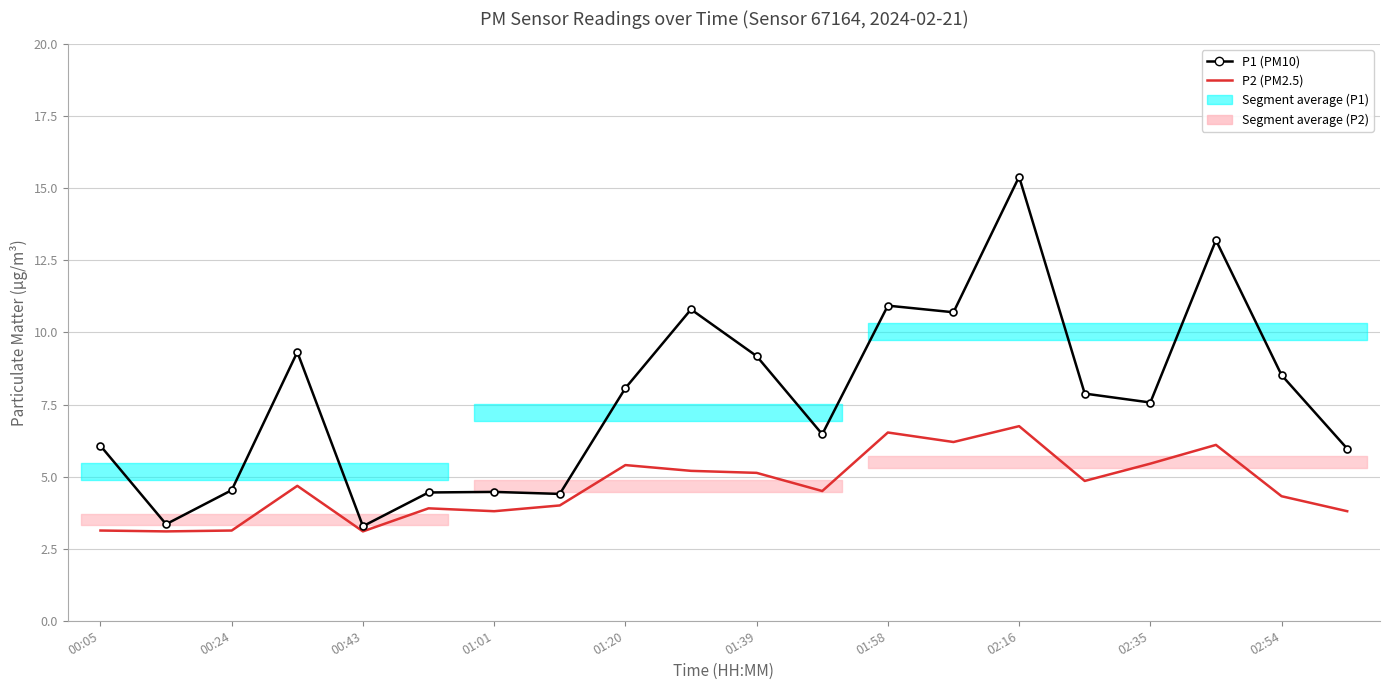

Reading right to left, extract all data points from this chart.

P1 (PM10): 6.0	8.5	13.2	7.6	7.9	15.4	10.7	10.9	6.5	9.2	10.8	8.1	4.4	4.5	4.5	3.3	9.3	4.5	3.4	6.1
P2 (PM2.5): 3.8	4.3	6.1	5.5	4.8	6.8	6.2	6.5	4.5	5.1	5.2	5.4	4.0	3.8	3.9	3.1	4.7	3.1	3.1	3.1